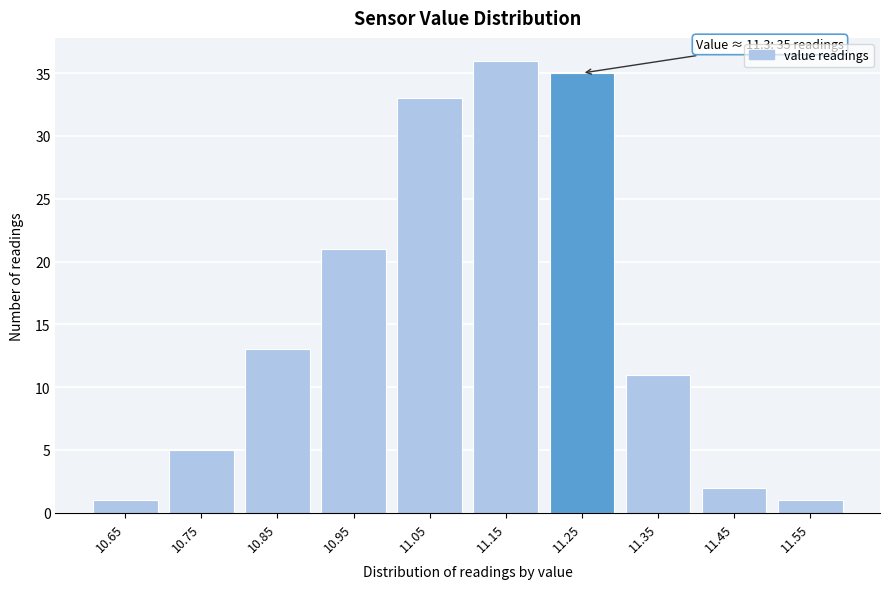

Reading left to right, list all the values displayed in this chart.

10.65=1	10.75=5	10.85=13	10.95=21	11.05=33	11.15=36	11.25=35	11.35=11	11.45=2	11.55=1